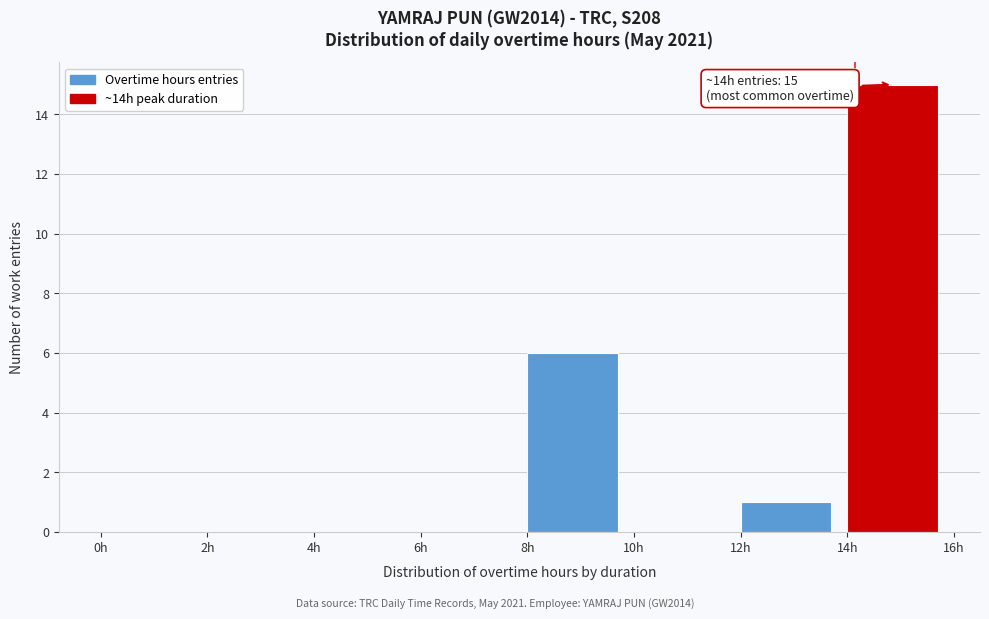

Over which range of the x-axis is the bar tallest?

14 to 16